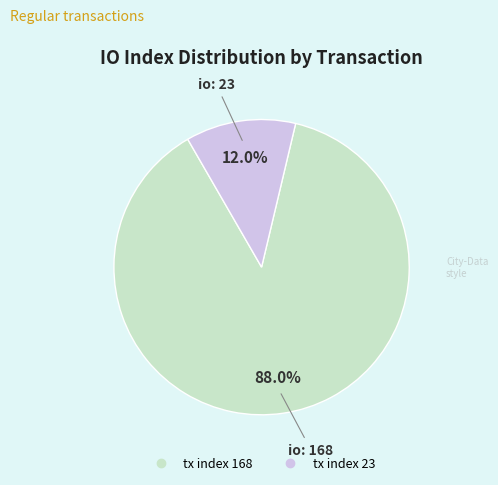

How many segments does this pie chart have?

2